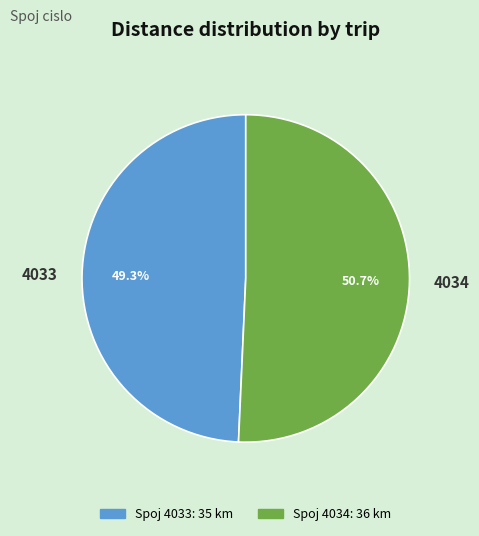

Is 4034 the majority of the pie?

Yes